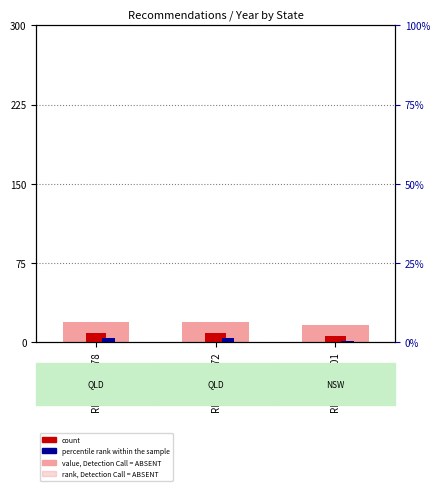

What is the sum of all rank, Detection Call = ABSENT values?

54